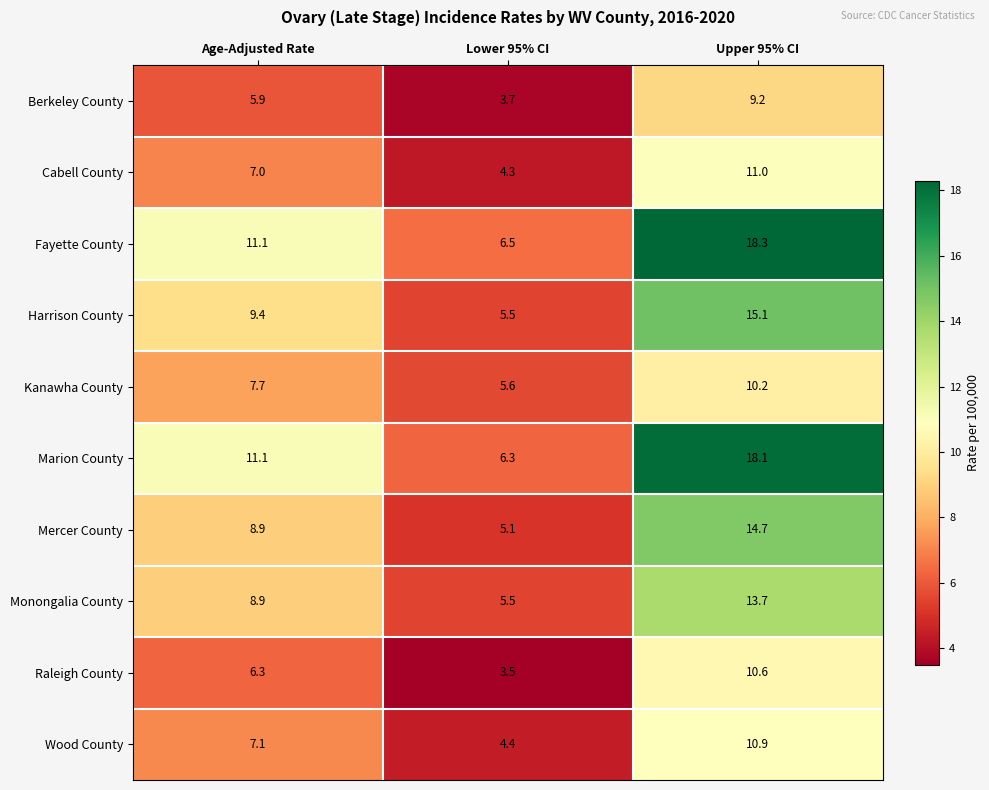

What is the difference between the maximum and minimum values in the Marion County series?

11.8